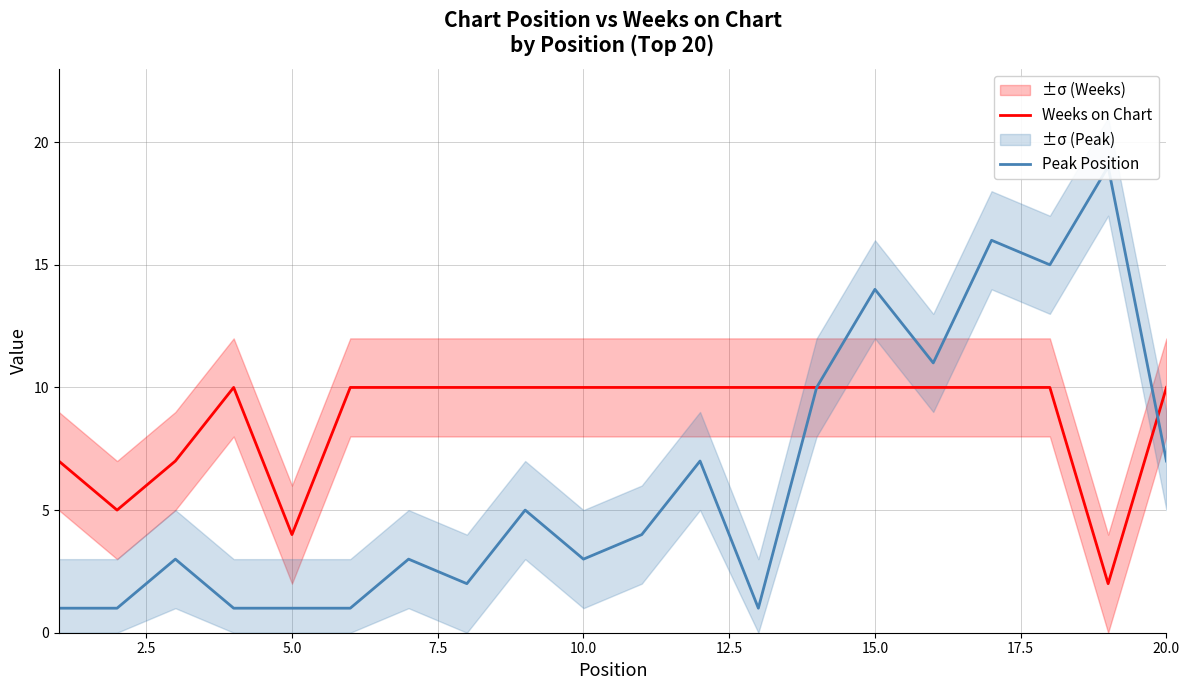

The value of Weeks on Chart at 20.0 is 13. True or false?

False